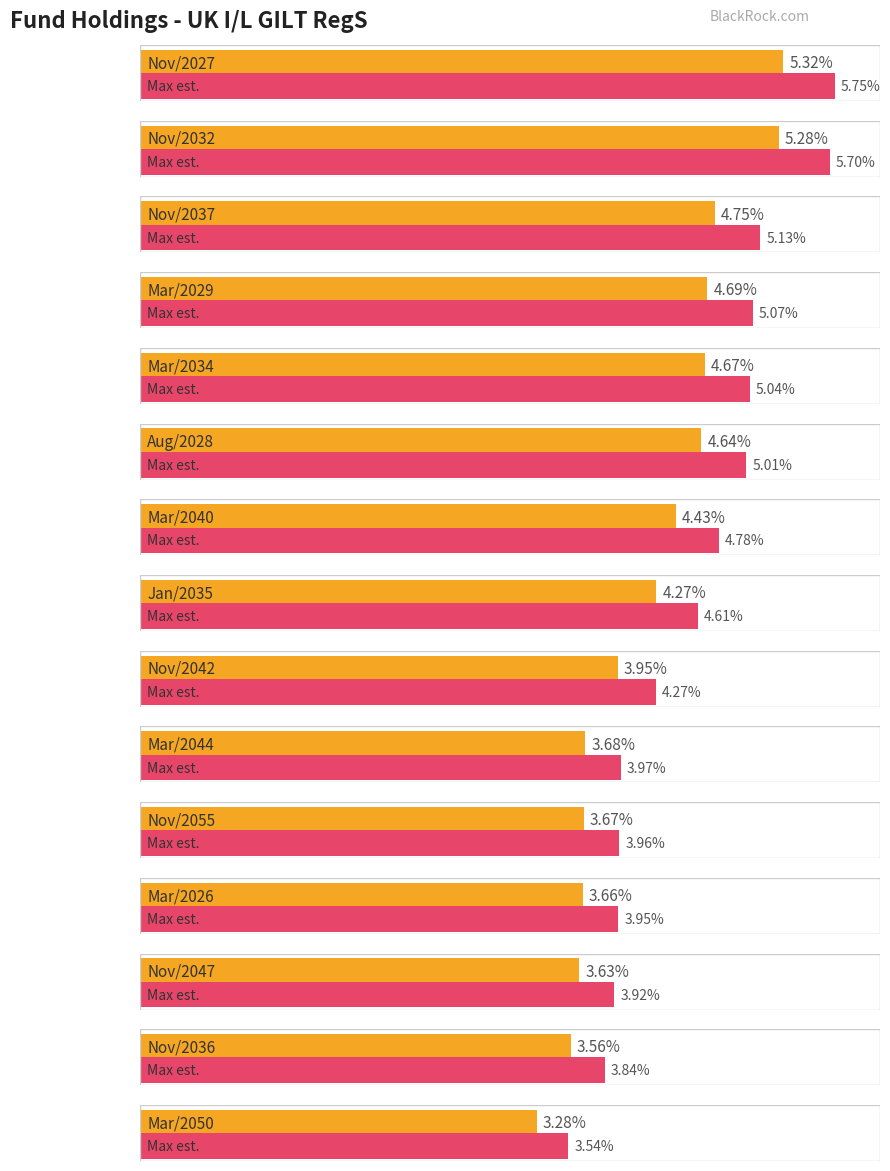

Which has a higher value, Nov/2037 or Nov/2027?

Nov/2027